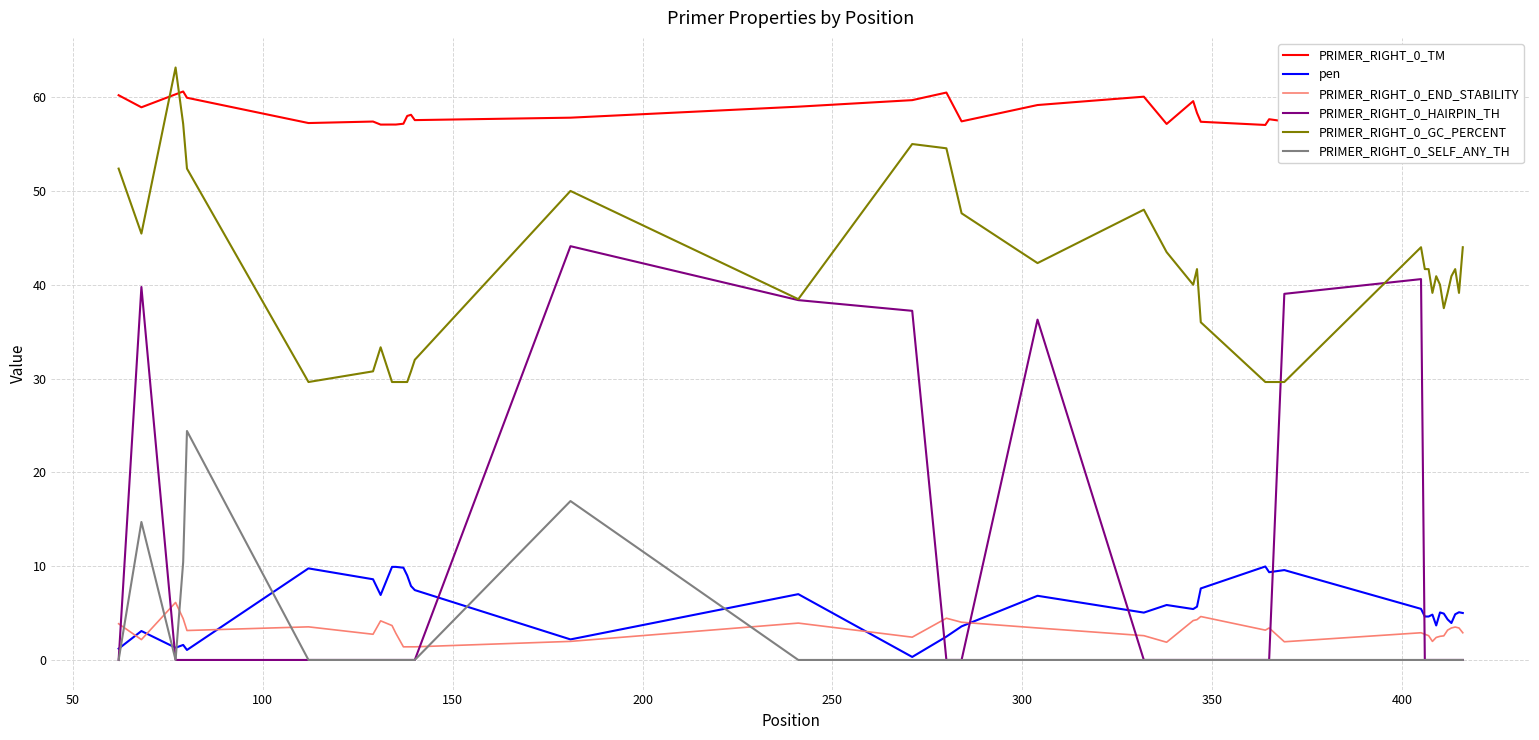

After their last crossing, which series has the higher values: pen or PRIMER_RIGHT_0_HAIRPIN_TH?

pen